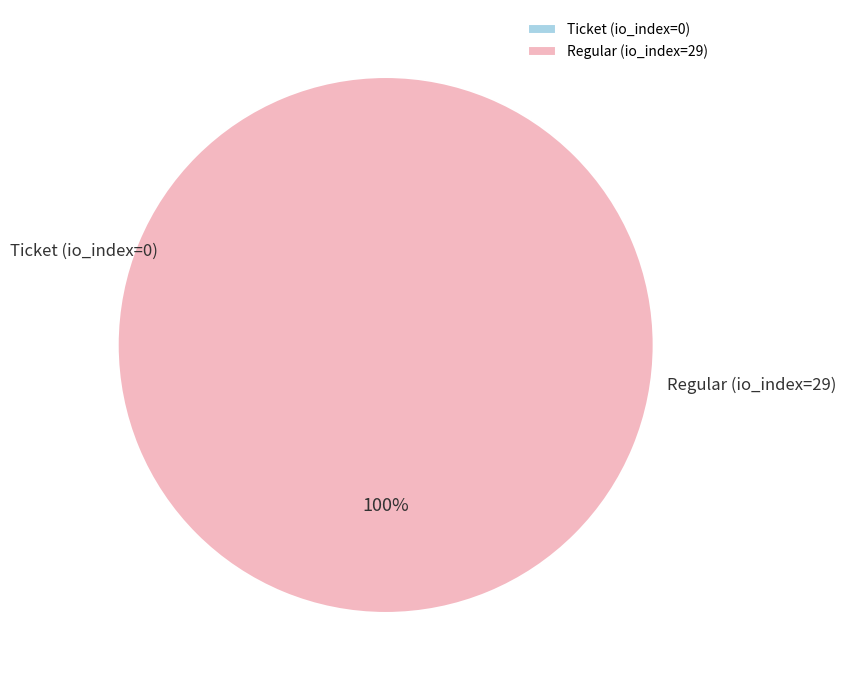

Count the number of slices in the pie.

2